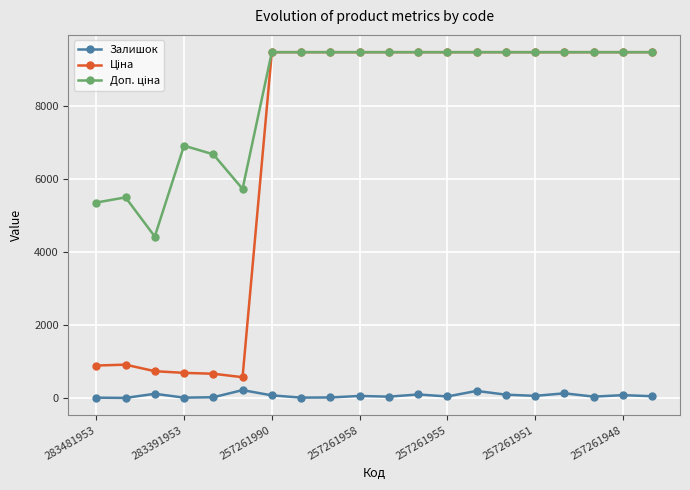

Reading left to right, list all the values displayed in this chart.

Залишок: 12.0	6.0	118.0	13.0	24.0	219.0	75.0	14.0	18.0	59.0	40.0	100.0	45.0	197.0	94.0	62.0	131.0	41.0	81.0	52.0
Ціна: 891.2	914.8	736.3	690.2	666.6	572.0	9458.9	9458.9	9458.9	9458.9	9458.9	9458.9	9458.9	9458.9	9458.9	9458.9	9458.9	9458.9	9458.9	9458.9
Доп. ціна: 5347.0	5488.9	4418.0	6902.4	6666.0	5720.5	9458.9	9458.9	9458.9	9458.9	9458.9	9458.9	9458.9	9458.9	9458.9	9458.9	9458.9	9458.9	9458.9	9458.9